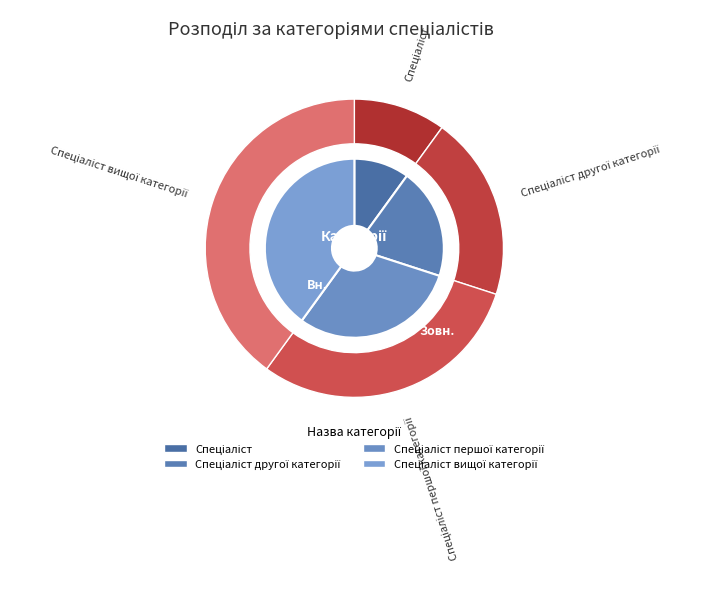

To the nearest percent, what is the difference between the largest and smallest slice percentages?

30%